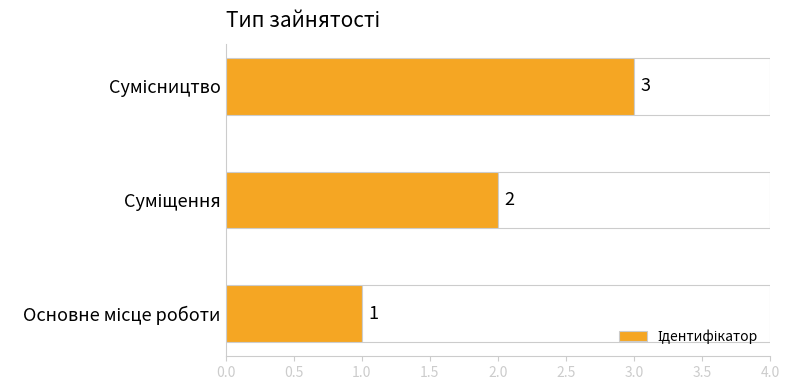

How many bars are there in total?

3